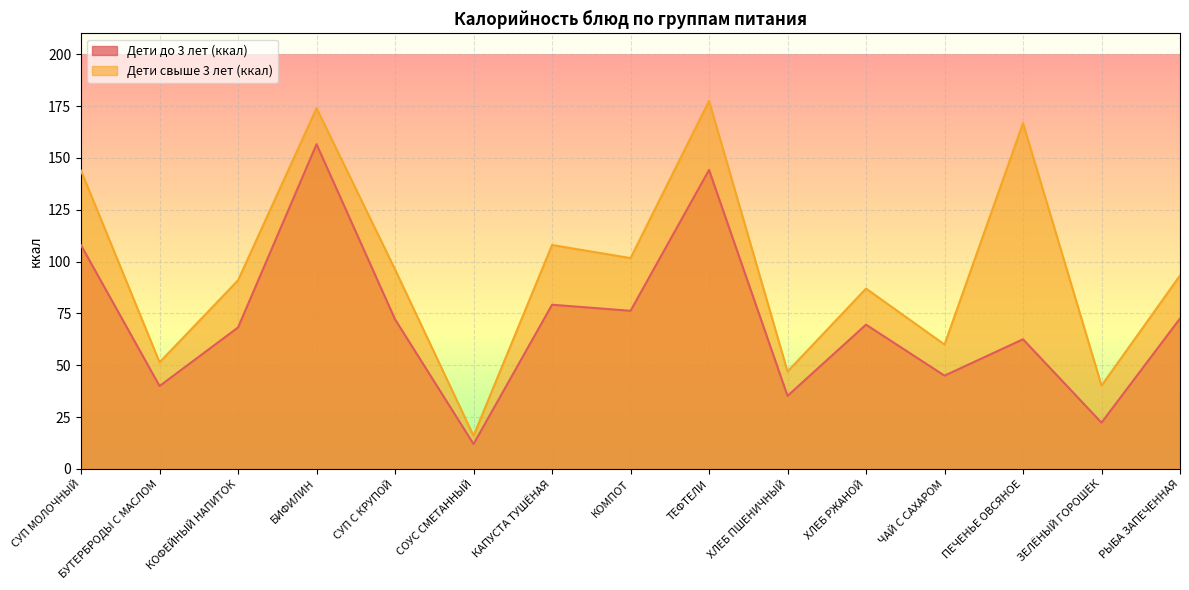

How many interior local valleys does the Дети свыше 3 лет (ккал) series have?

6